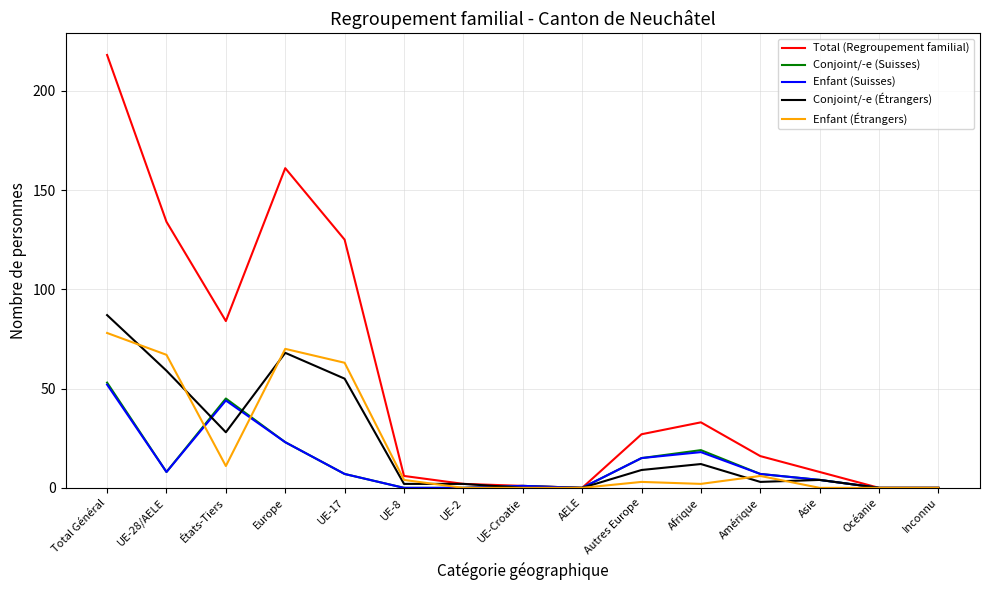

Where is Enfant (Suisses) nearest to the value 26?

Europe